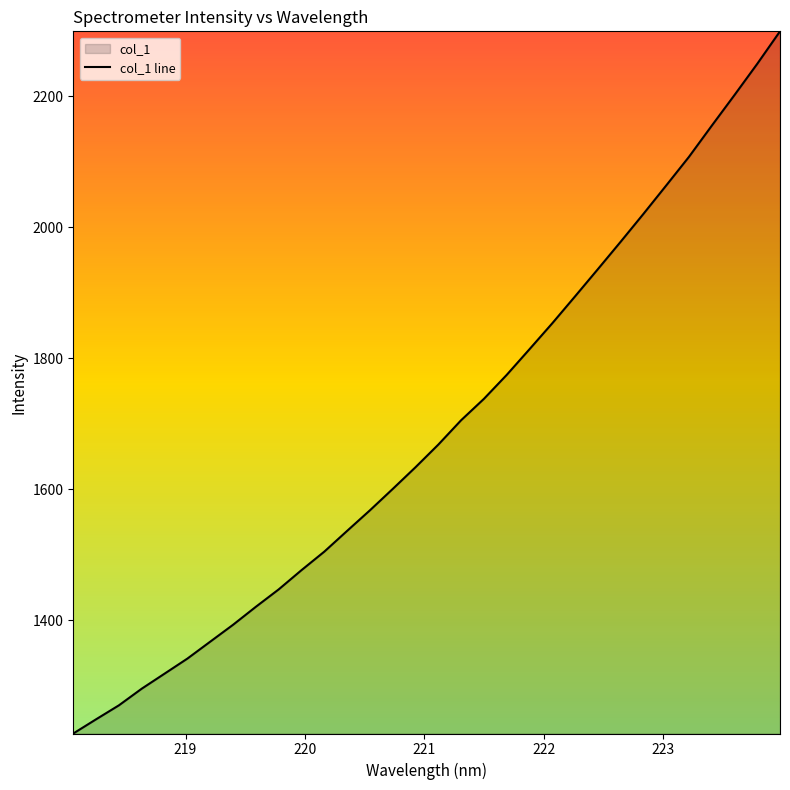

What is the minimum value shown in the chart?

1227.6